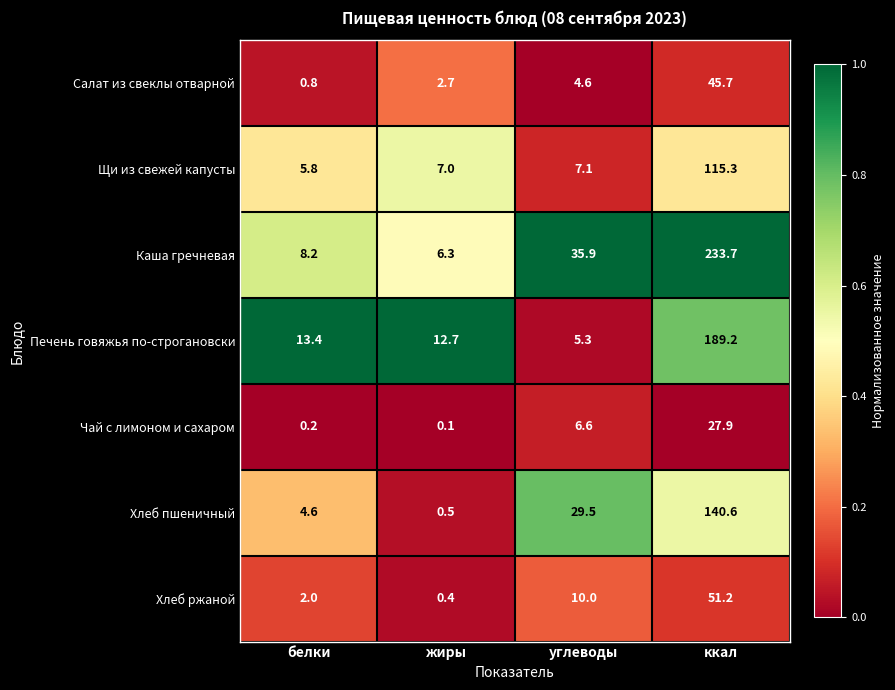

Which category has the lowest value in the Печень говяжья по-строгановски series?

углеводы